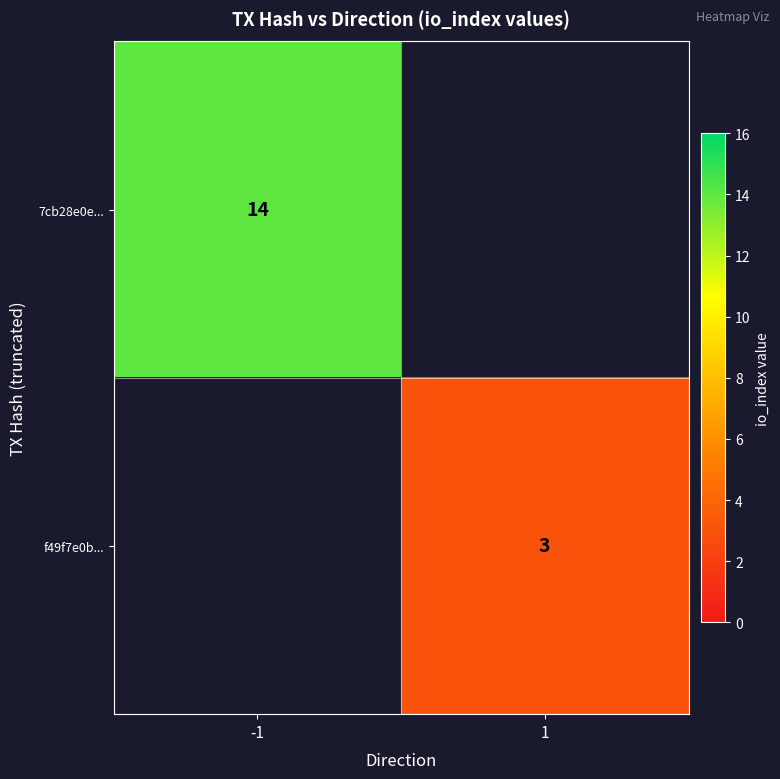

What is the smallest value displayed?

3.0